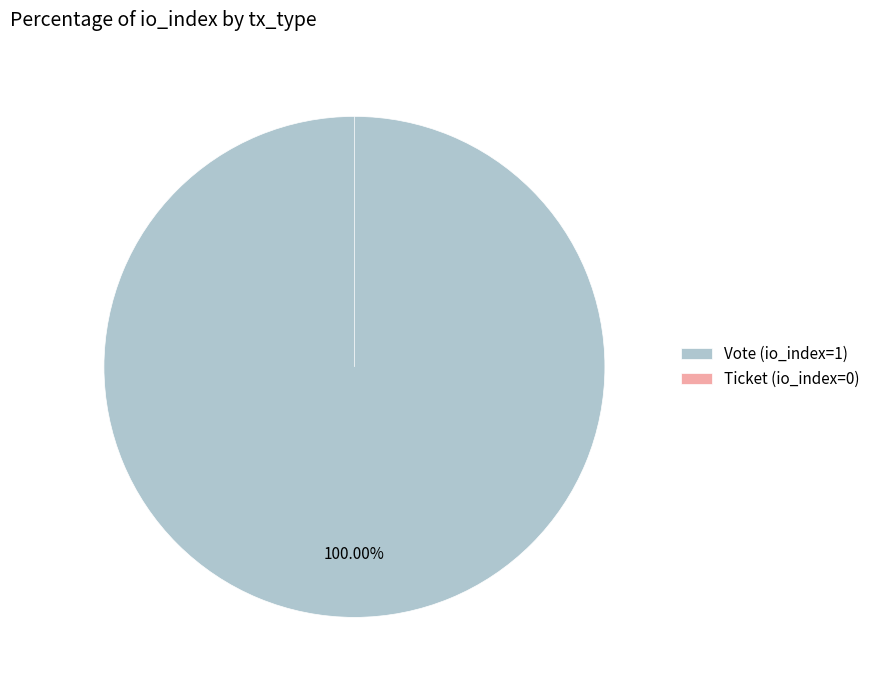

Rank the categories by value from lowest to highest.

Ticket (io_index=0), Vote (io_index=1)